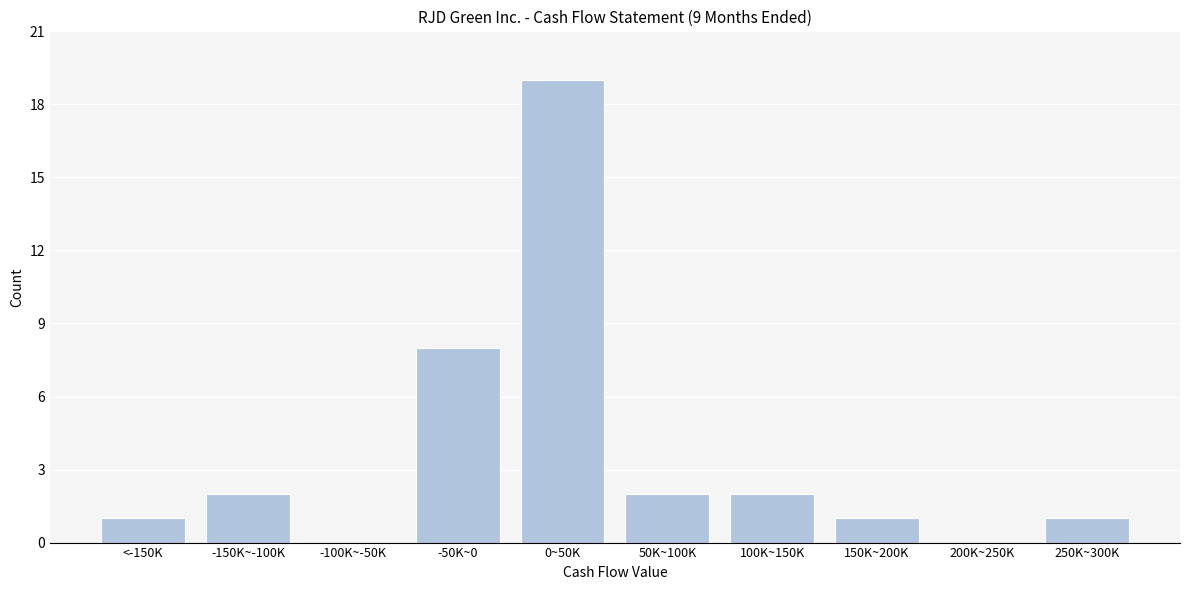

Reading left to right, what are all the values shown in this chart?

<-150K=1	-150K~-100K=2	-100K~-50K=0	-50K~0=8	0~50K=19	50K~100K=2	100K~150K=2	150K~200K=1	200K~250K=0	250K~300K=1